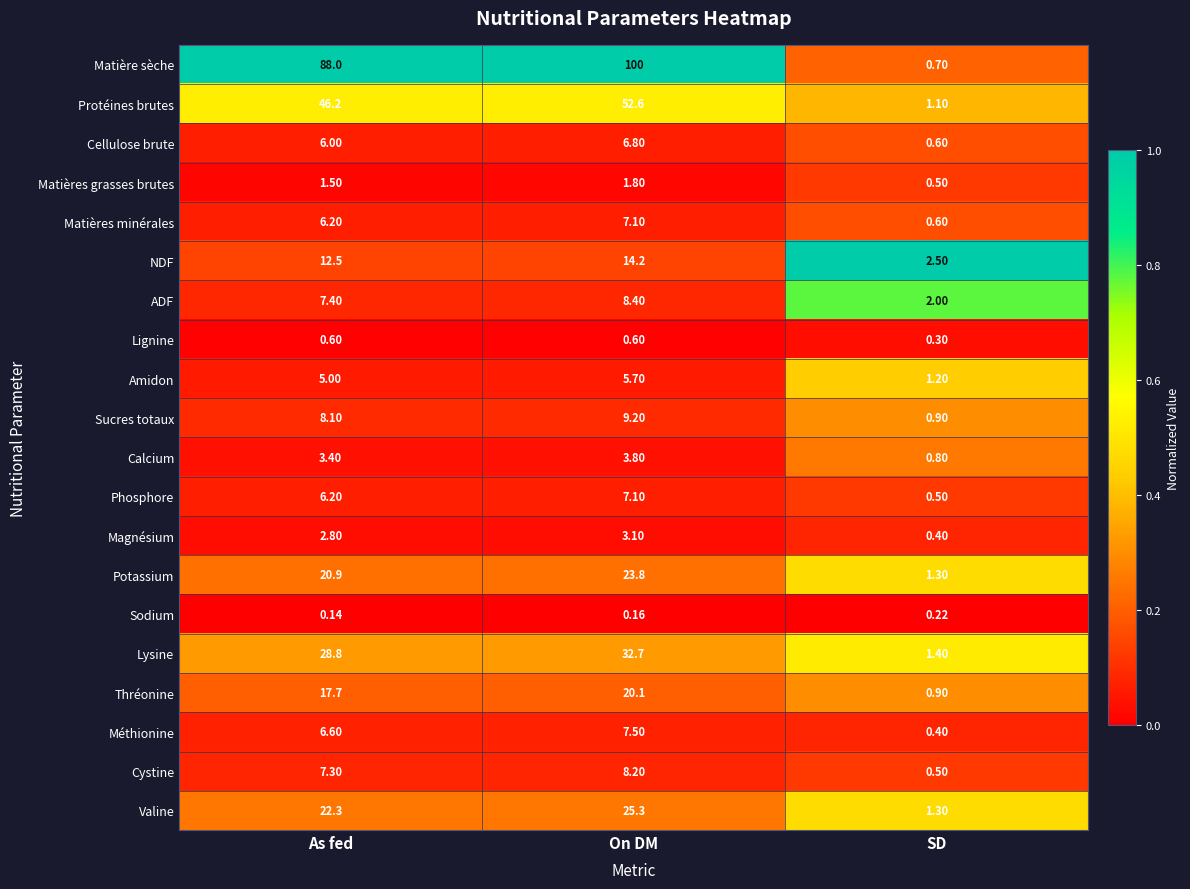

Rank the categories by Potassium value from lowest to highest.

SD, As fed, On DM